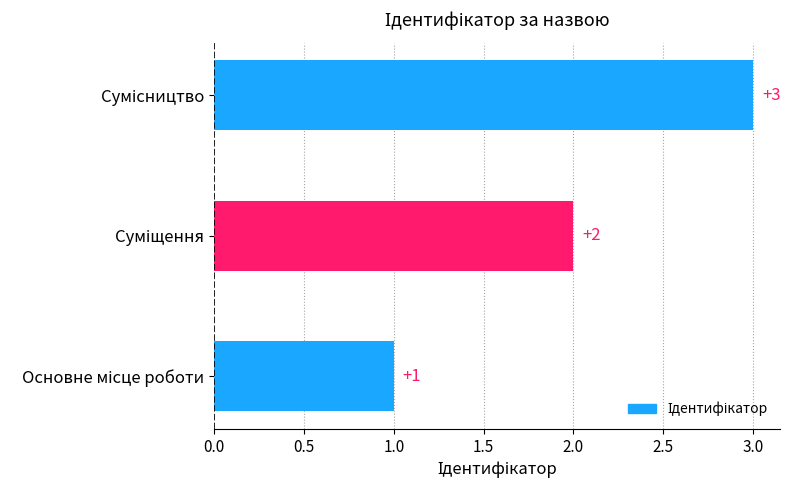

How many values are between 1 and 3?

3